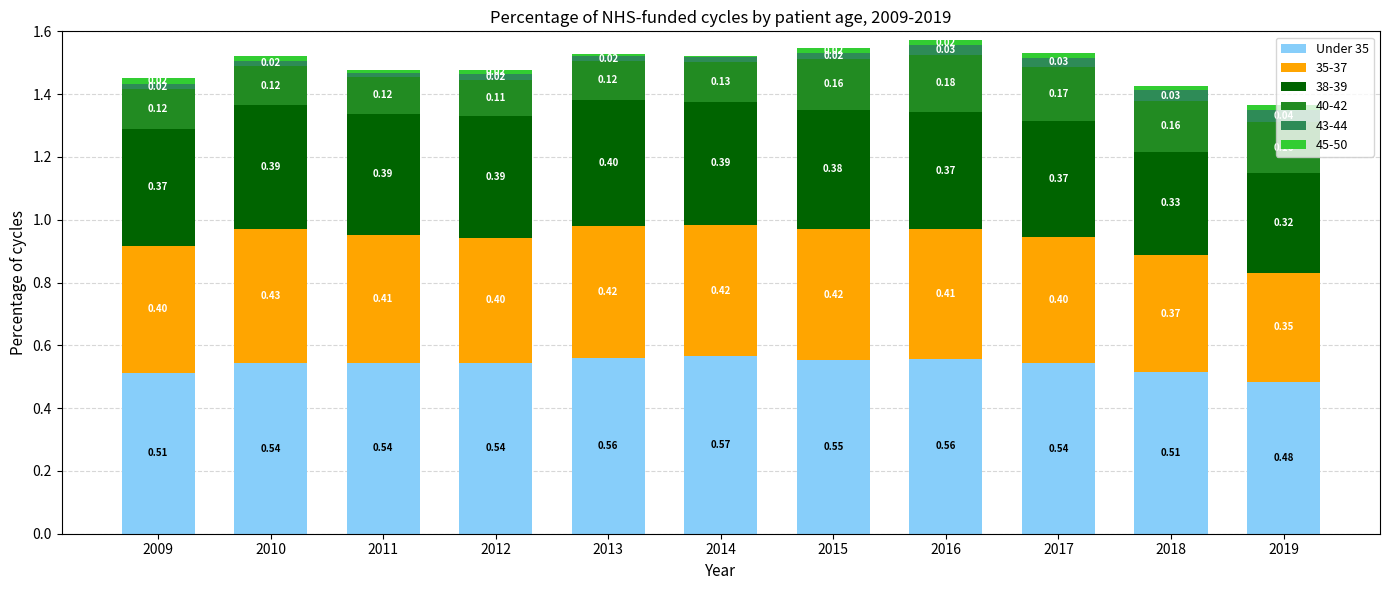

At which category is the sum across all series the highest?

2016